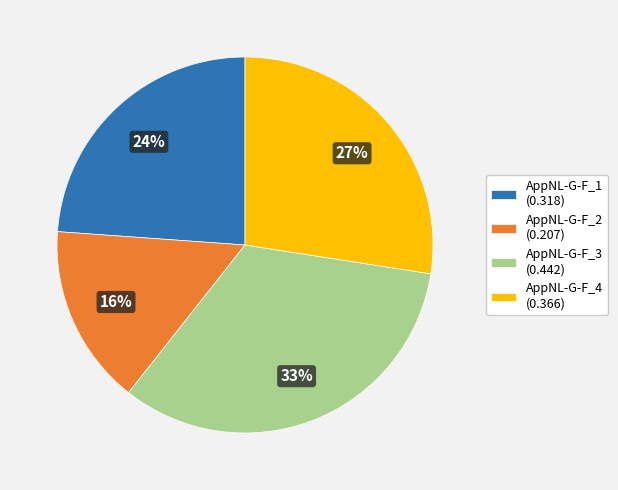

Does AppNL-G-F_1 account for over 50% of the chart?

No